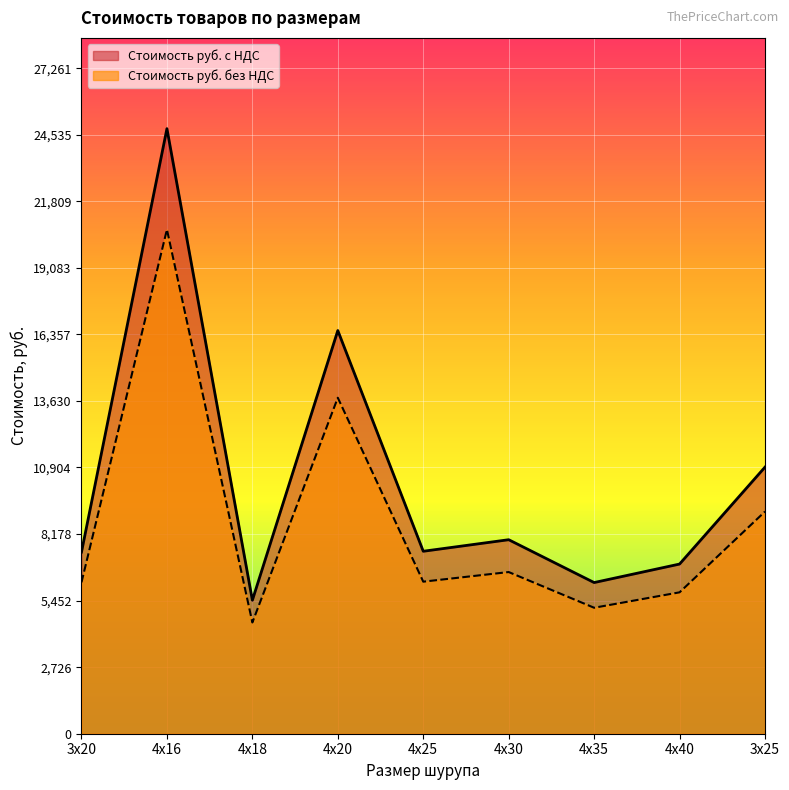

Which category has the lowest value in the Стоимость руб. без НДС series?

4х18